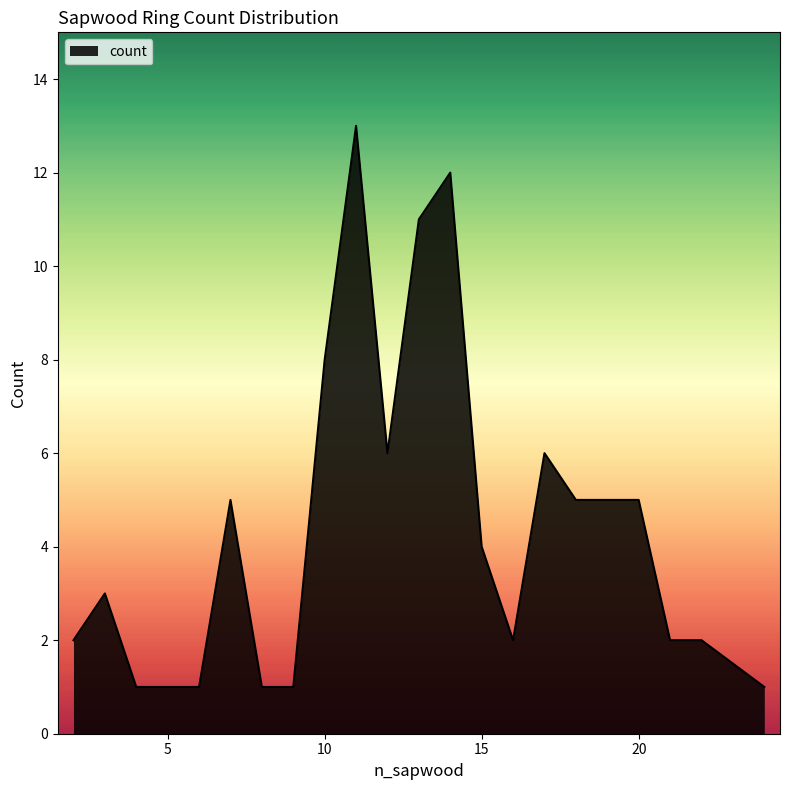

What is the difference between the maximum and minimum values?

12